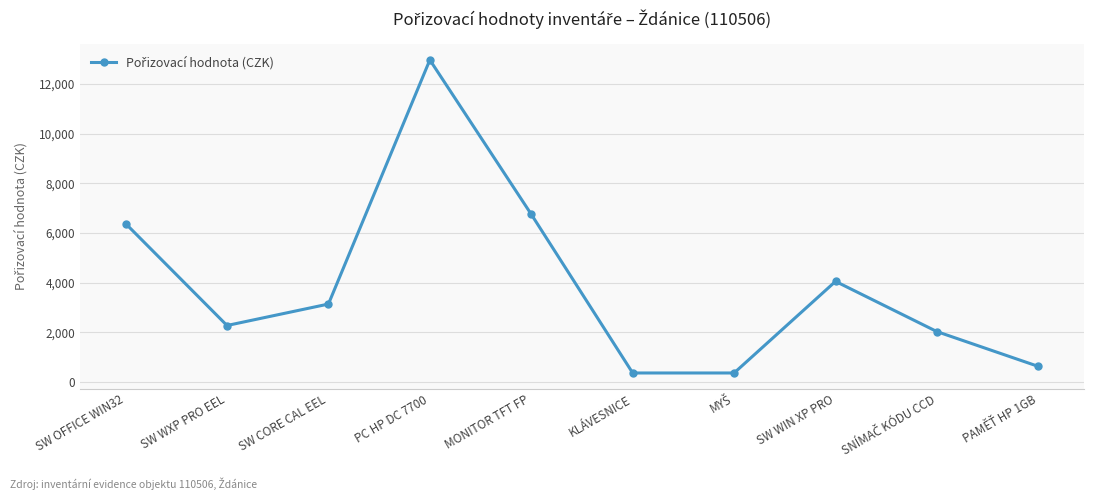

What position from the right is KLÁVESNICE?

5